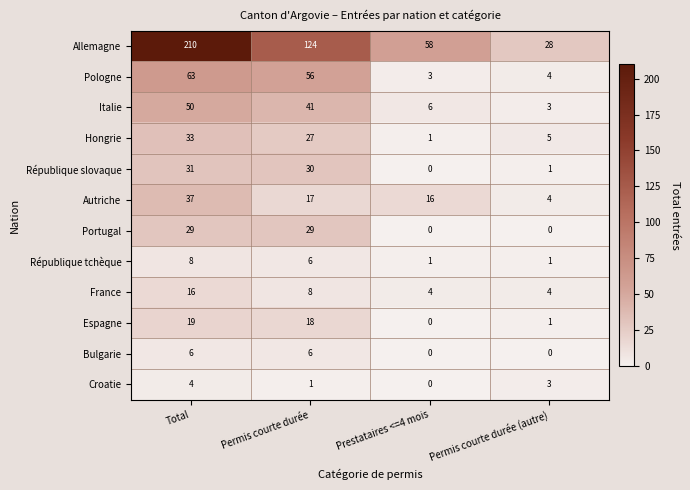

The France series shows 16 at Total. True or false?

True